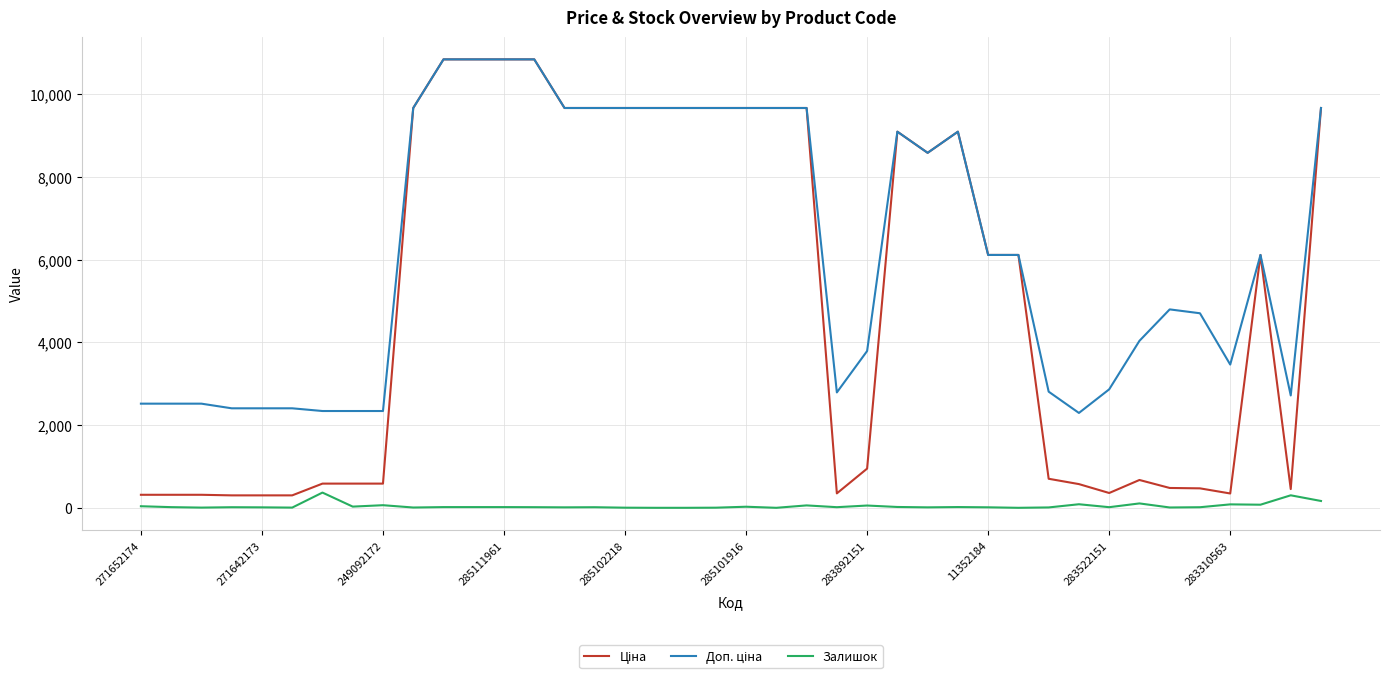

What is the greatest value displayed?

10840.1